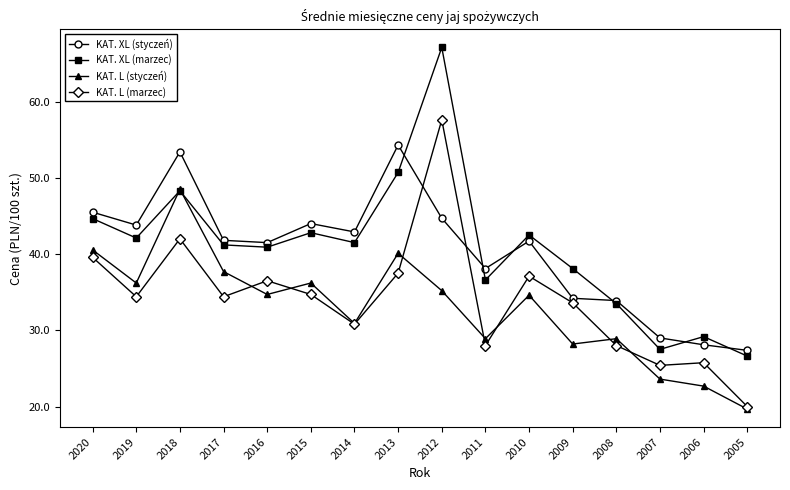

True or false: KAT. L (styczeń) has a value of 67.4 at 2017.

False